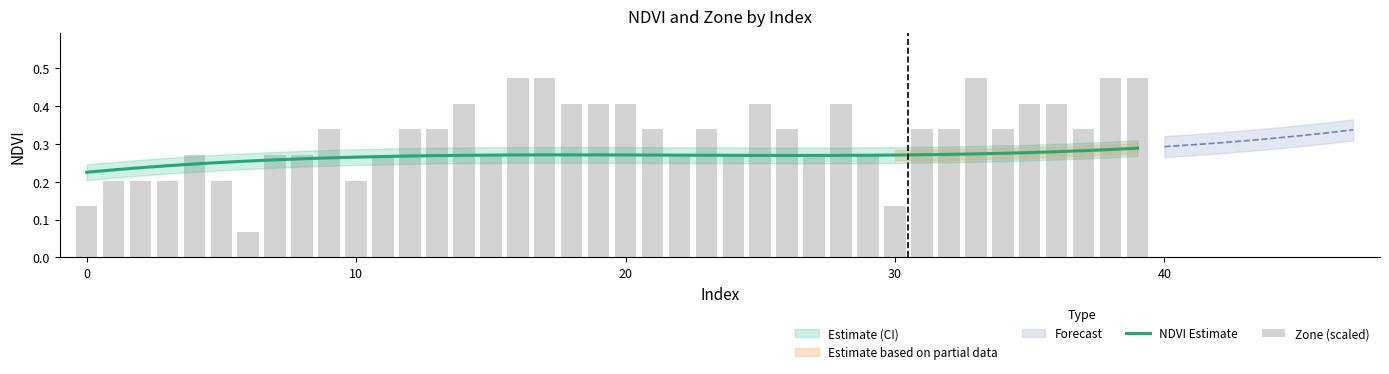

What is the total value across all series at 19?

0.7